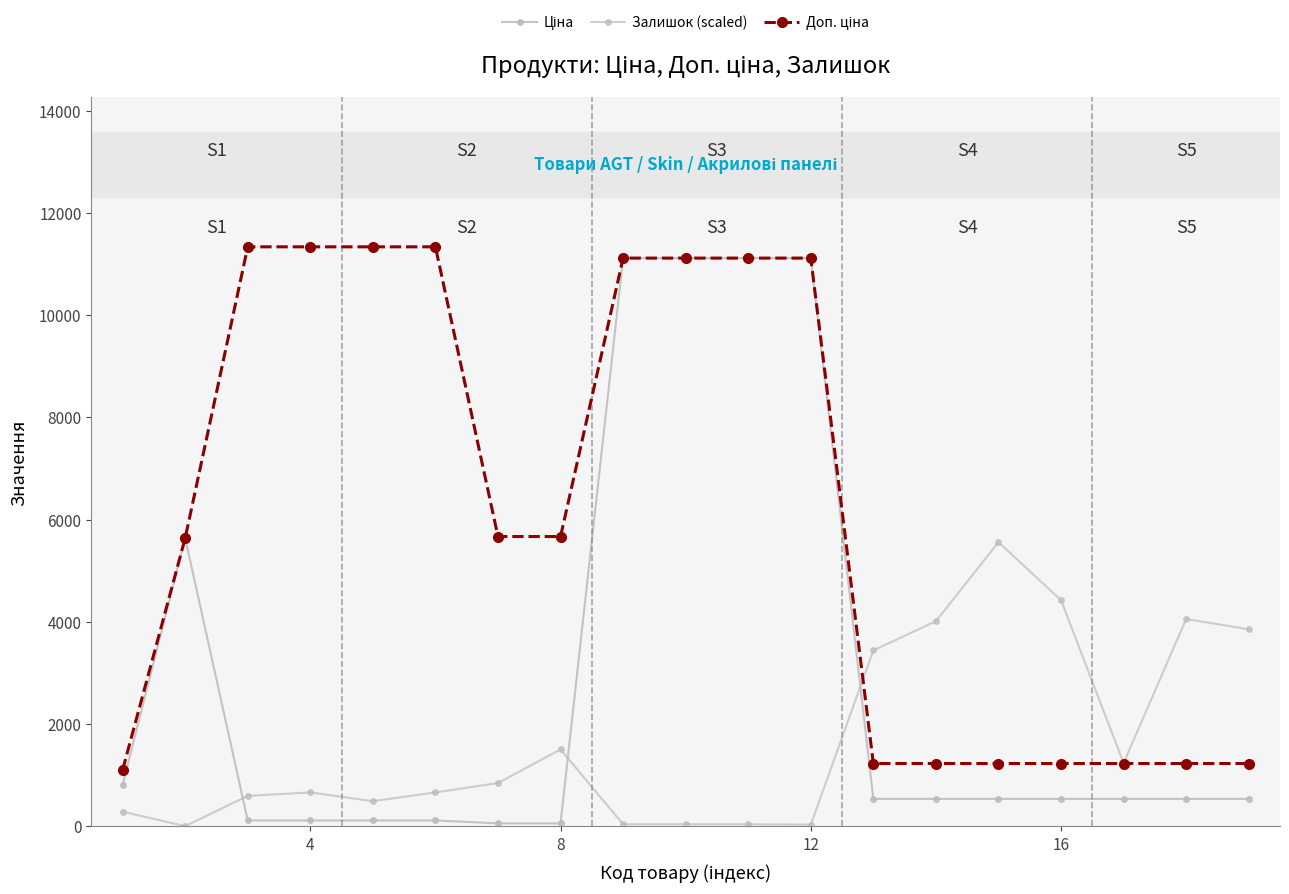

Reading right to left, extract all data points from this chart.

Ціна: 535.4	535.4	535.4	535.4	535.4	535.4	535.4	11113.6	11113.6	11113.6	11113.6	56.7	56.7	113.3	113.3	113.3	113.3	5636.0	813.0
Залишок (scaled): 3853.0	4054.0	1235.6	4421.7	5556.8	4010.6	3439.6	32.0	38.8	38.8	38.8	1502.8	845.1	662.3	491.0	662.3	593.8	2.3	285.5
Доп. ціна: 1227.2	1227.2	1227.2	1227.2	1227.2	1227.2	1227.2	11113.6	11113.6	11113.6	11113.6	5667.0	5667.0	11334.0	11334.0	11334.0	11334.0	5636.0	1101.8